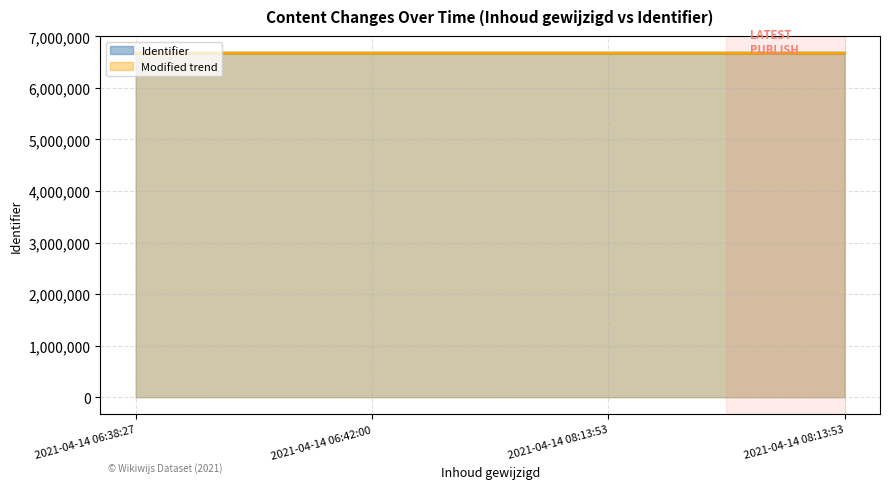

Reading right to left, transcribe all the data shown in this chart.

6674708	6674701	6674698	6674697